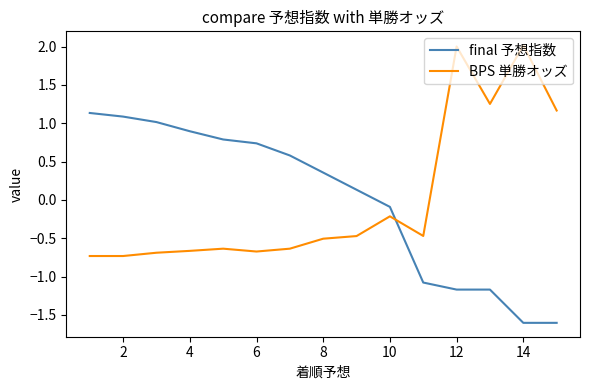

What is the difference between the maximum and minimum values in the final 予想指数 series?

2.7